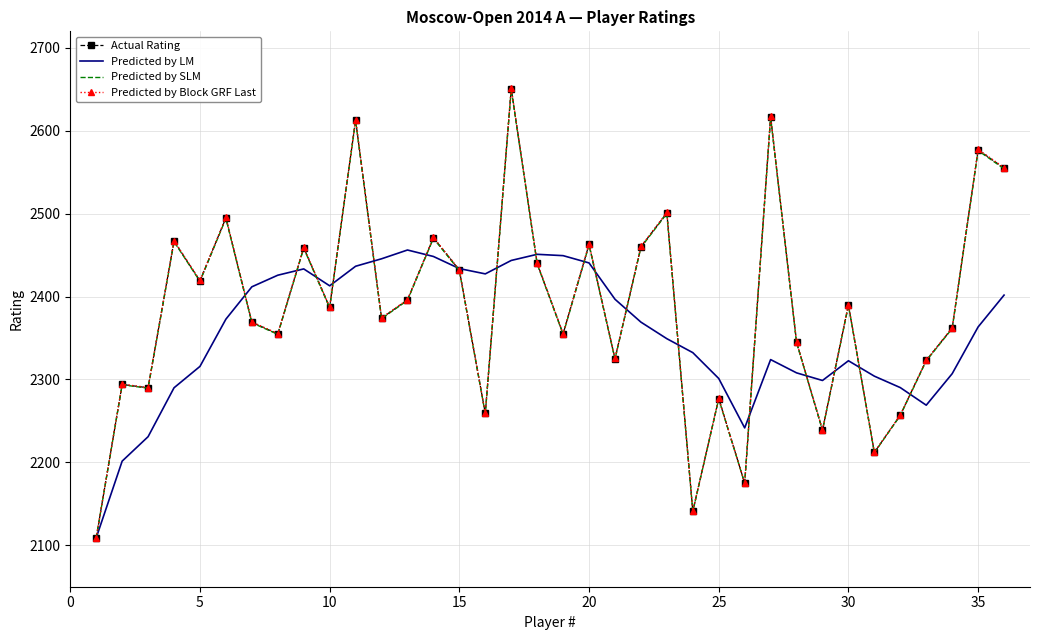

What is the minimum value for Predicted by Block GRF Last?

2109.1